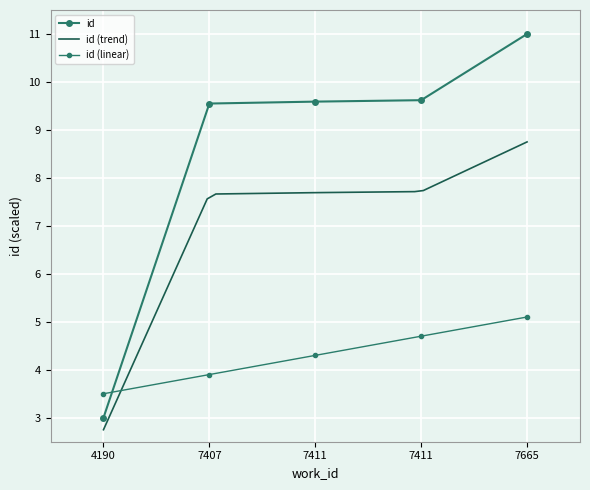

What is the difference between the maximum and second lowest values?

1.4